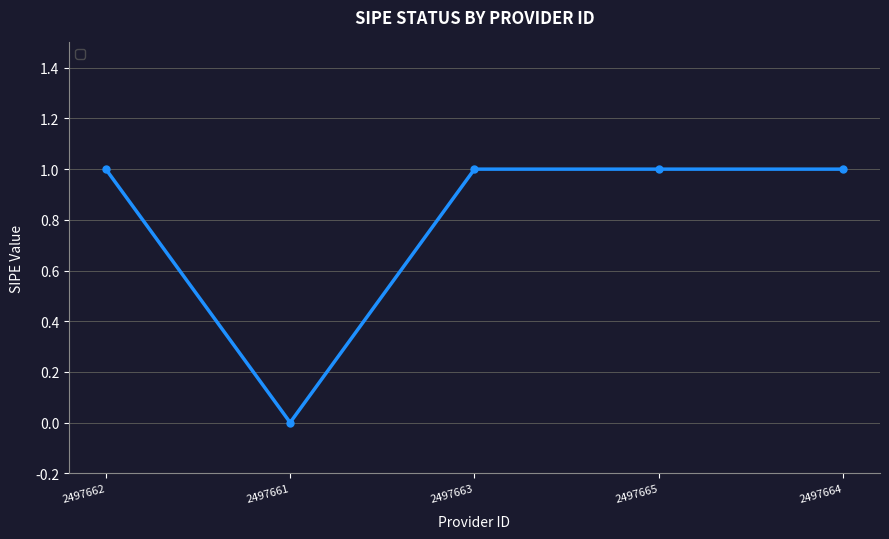

Which label corresponds to the smallest value in the chart?

2497661